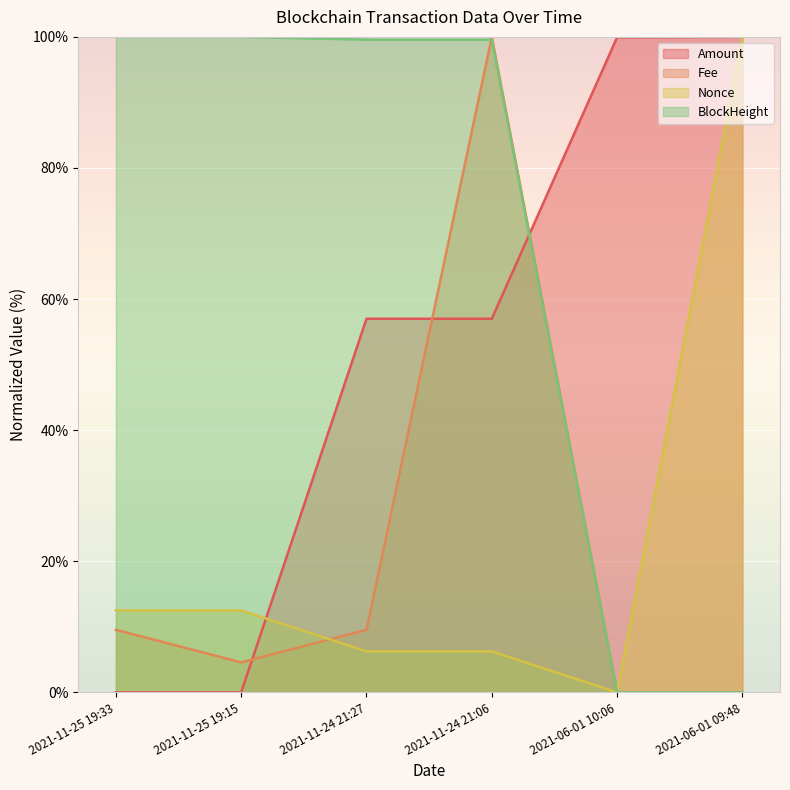

What is the difference between the highest and lowest values at 2021-06-01 10:06?

99.9